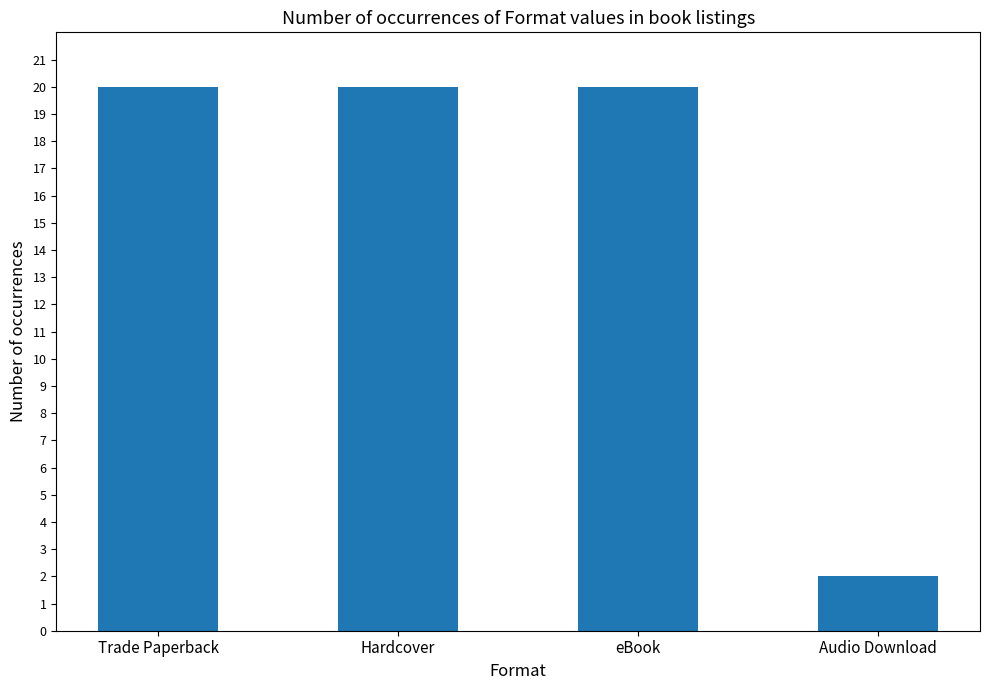

Are the bars horizontal?

No